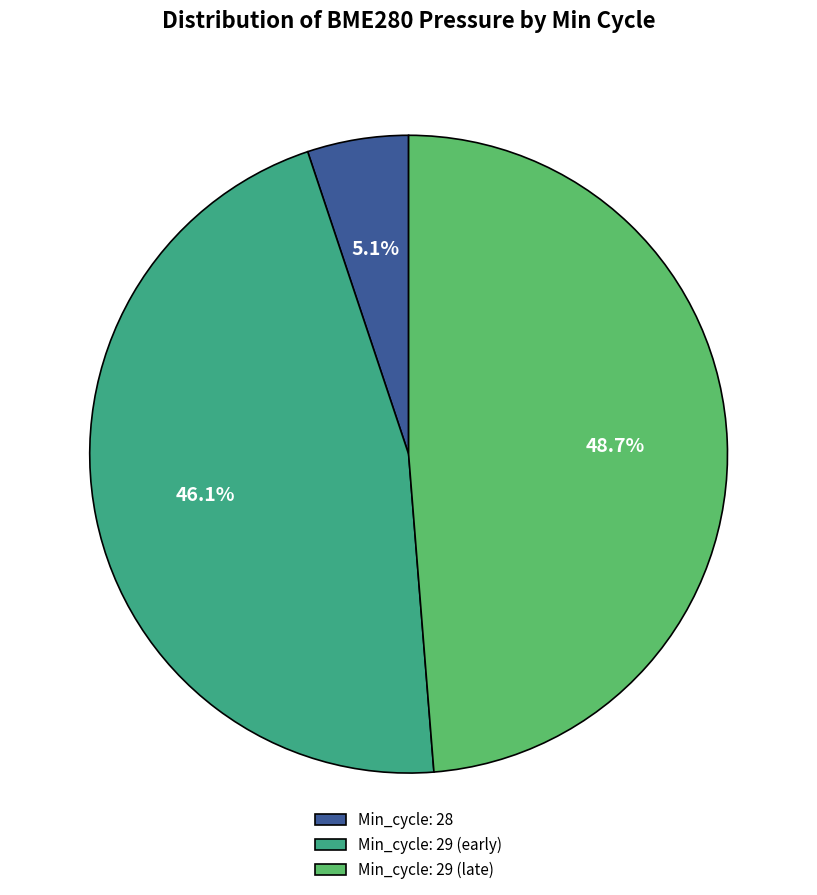

Does any single category account for the majority?

No